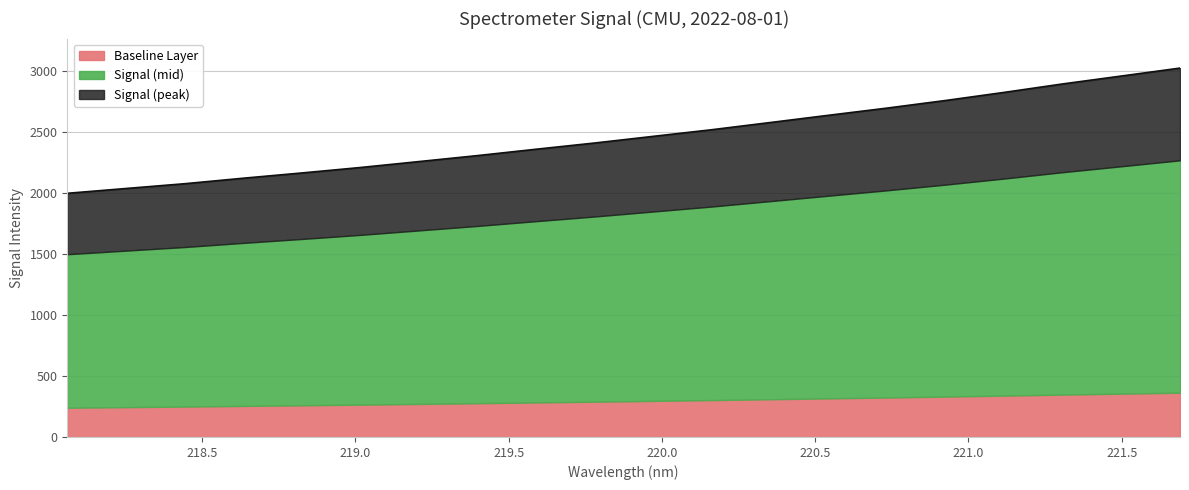

What position from the right is 218.442?

18